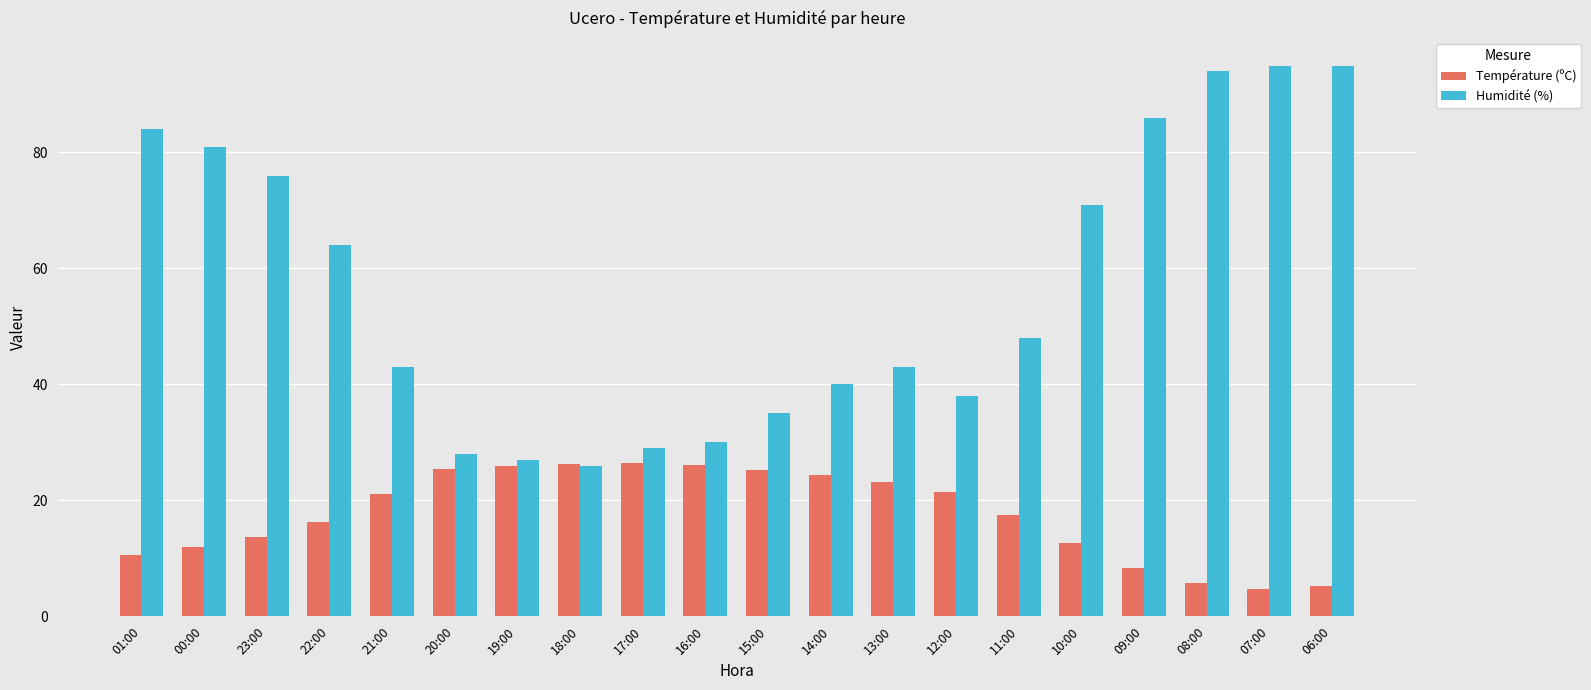

How many distinct data groups are displayed?

2